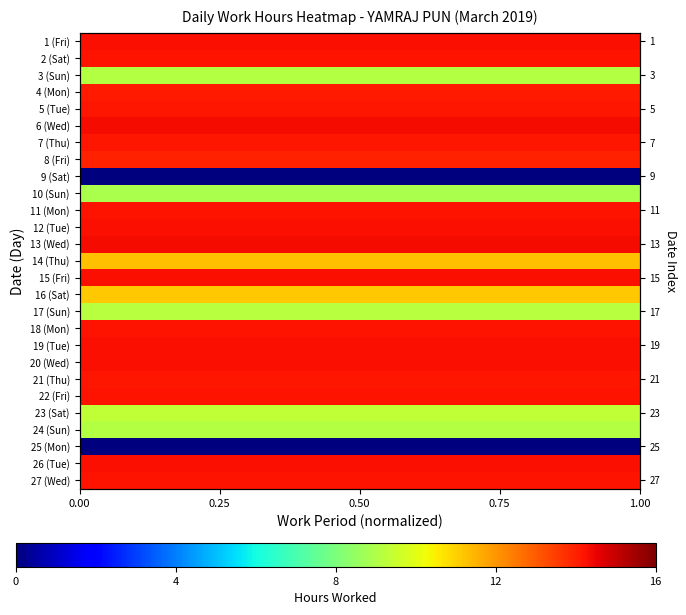

Rank the series by their maximum value, from highest to lowest.

6 (Wed), 13 (Wed), 15 (Fri), 1 (Fri), 19 (Tue), 20 (Wed), 26 (Tue), 12 (Tue), 2 (Sat), 22 (Fri), 27 (Wed), 11 (Mon), 18 (Mon), 7 (Thu), 21 (Thu), 5 (Tue), 4 (Mon), 8 (Fri), 14 (Thu), 16 (Sat), 23 (Sat), 17 (Sun), 3 (Sun), 24 (Sun), 10 (Sun), 9 (Sat), 25 (Mon)